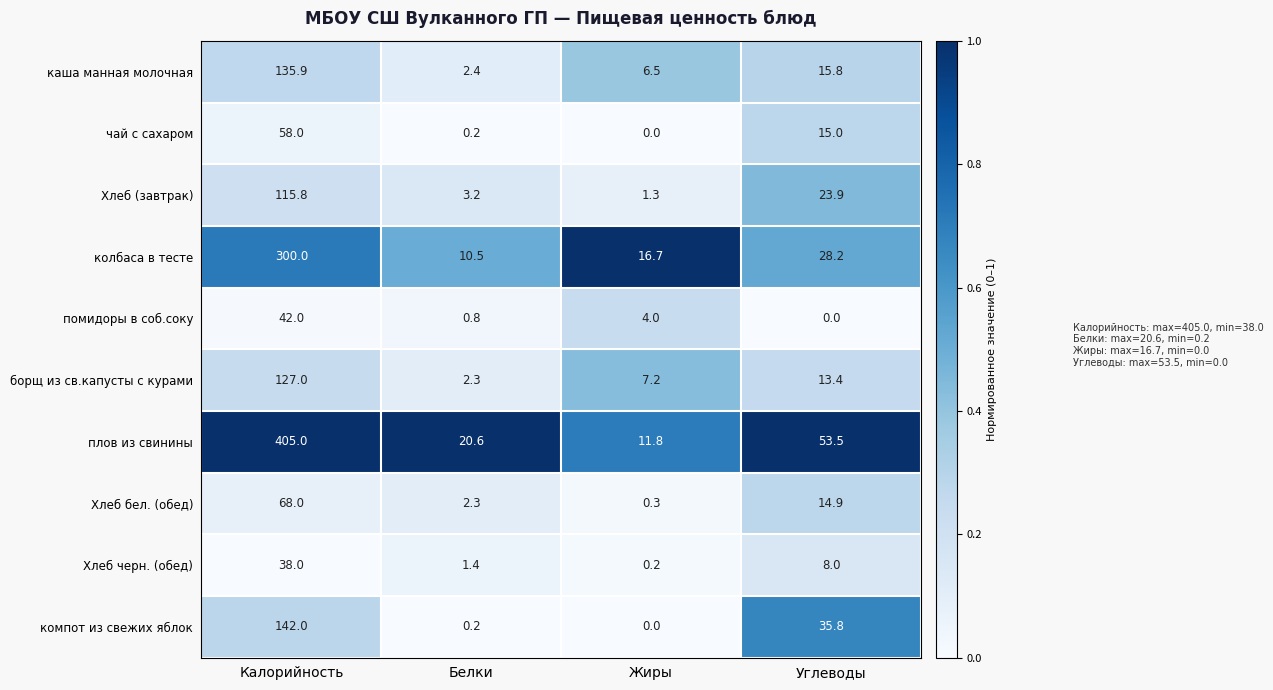

Which series has the largest range (max minus min)?

плов из свинины